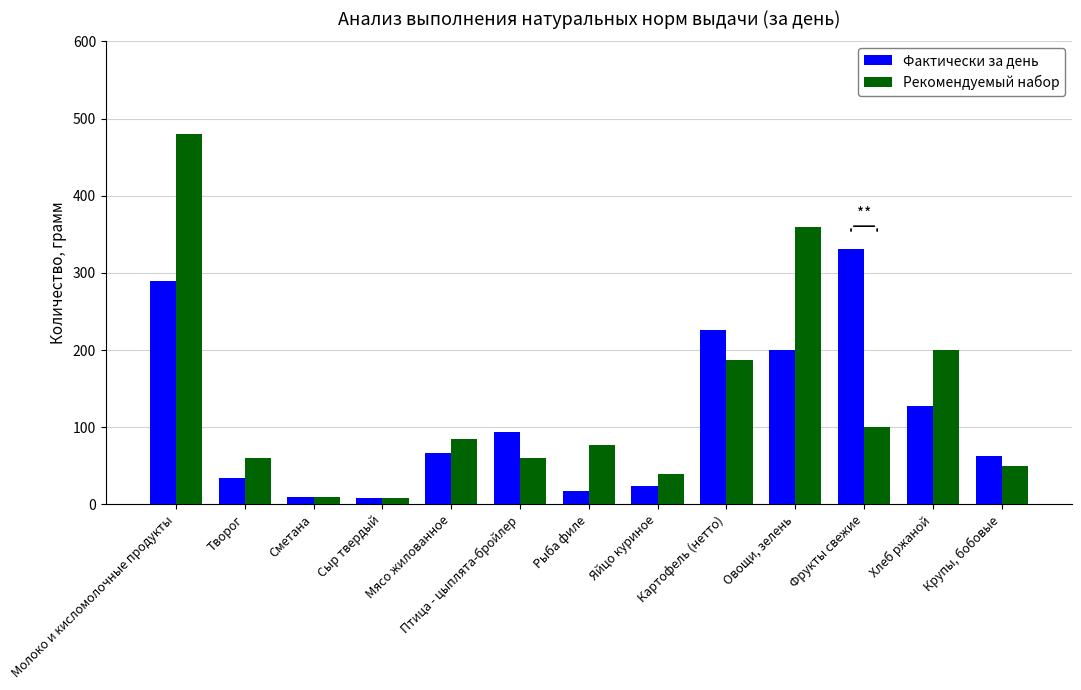

Does the chart contain any negative values?

No